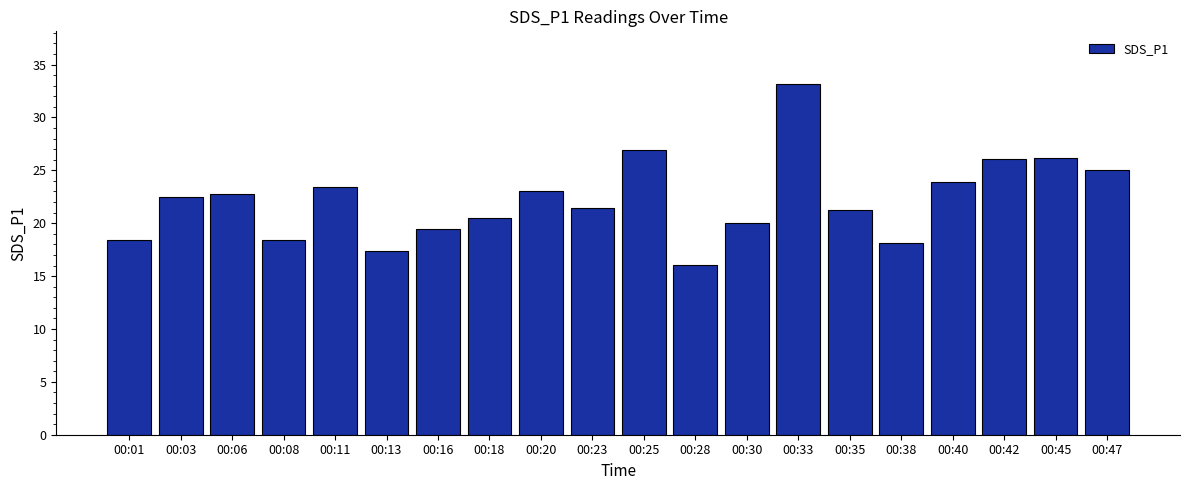

What is the sum of all values?

444.0